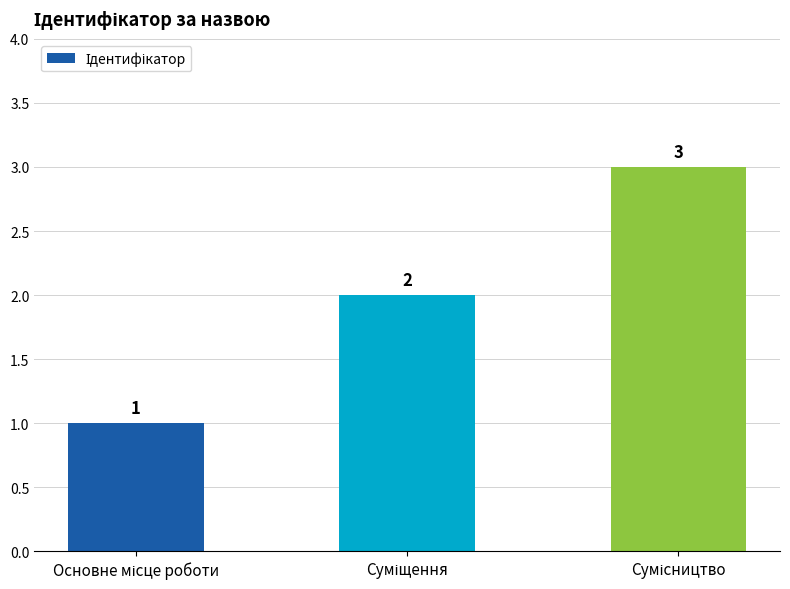

How many data points are less than 2?

1